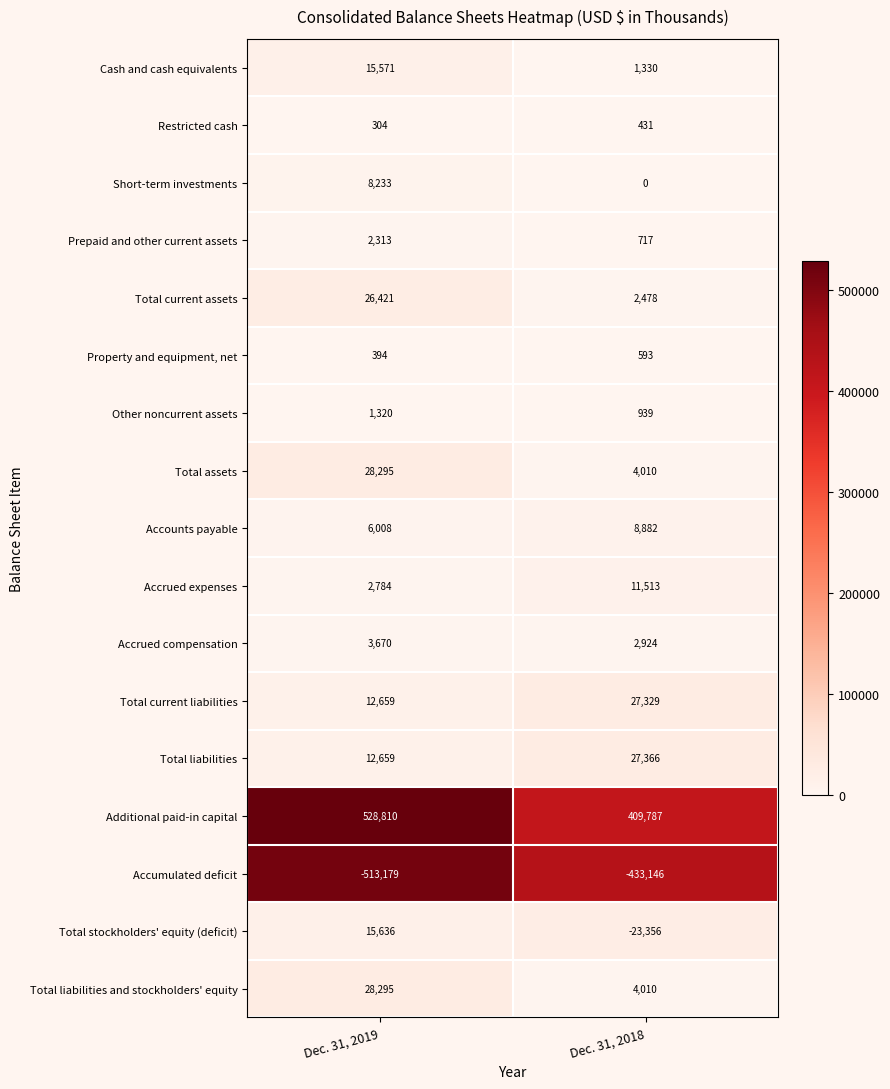

What is the minimum value for Total current liabilities?

12659